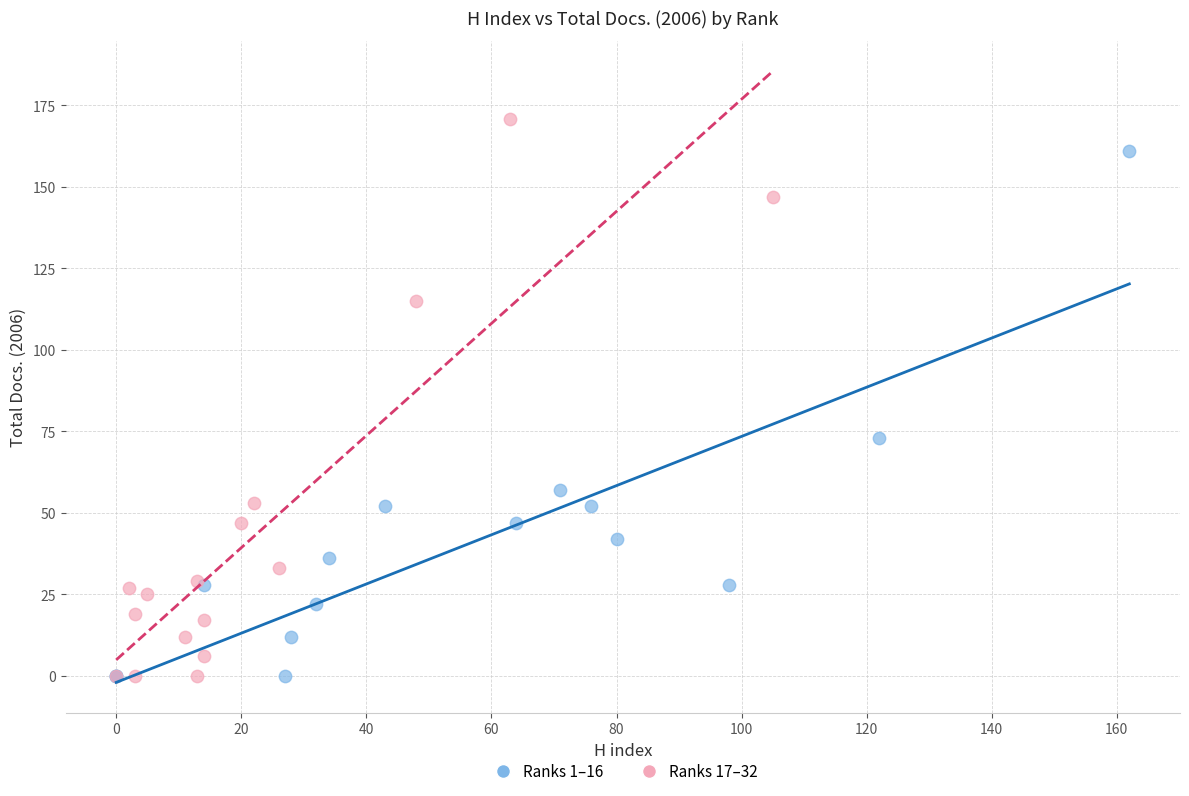

Which series reaches the maximum Y coordinate?

Ranks 17–32